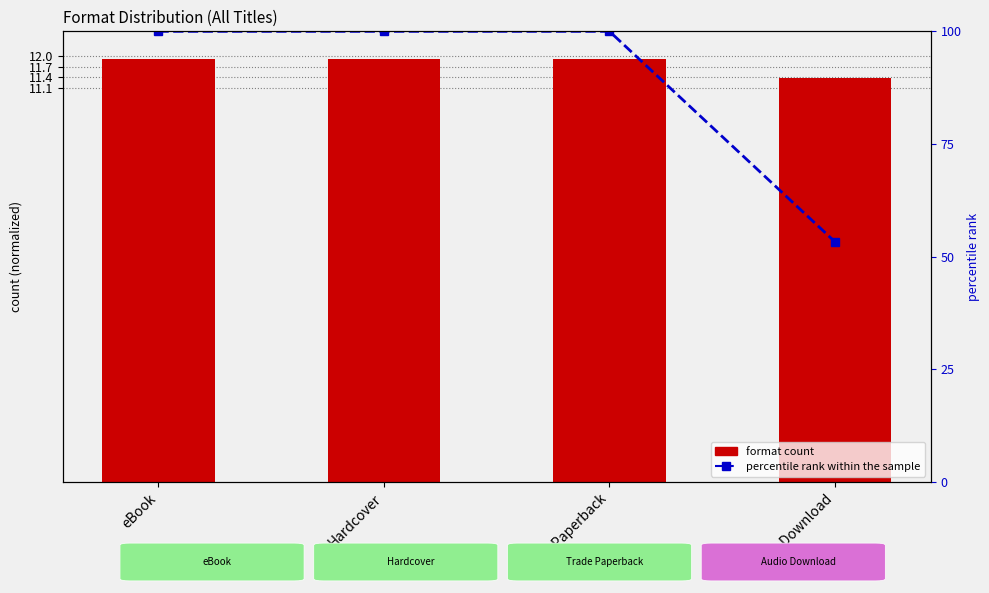

What is the average value of the percentile rank within the sample series?

88.3